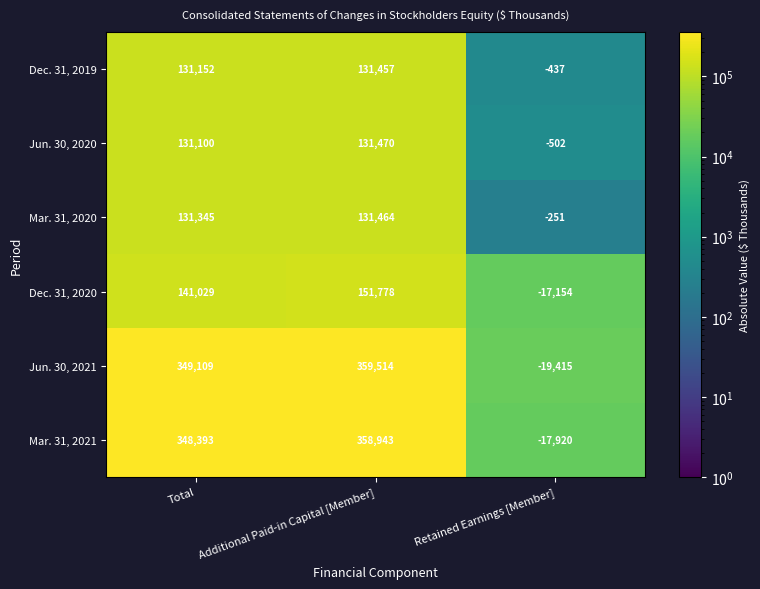

At which label does Mar. 31, 2021 reach its minimum?

Retained Earnings [Member]